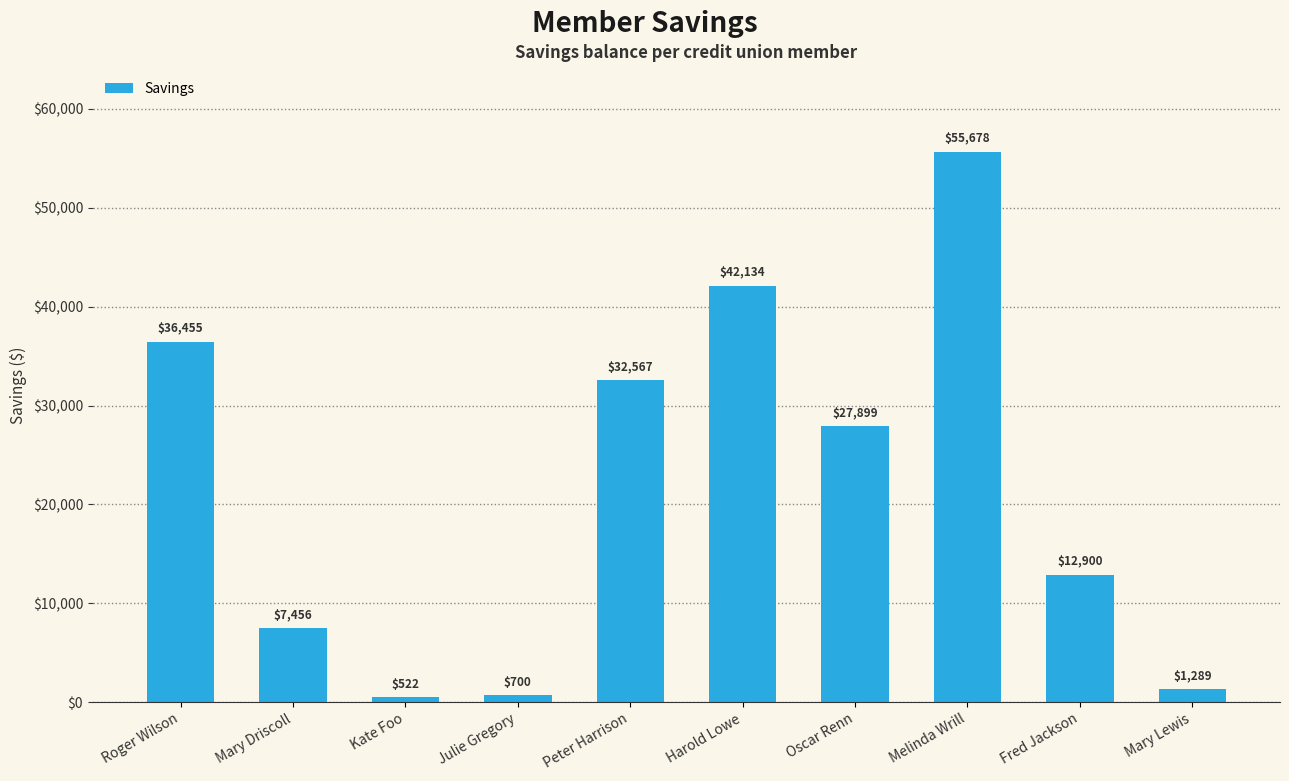

Does the chart contain any negative values?

No